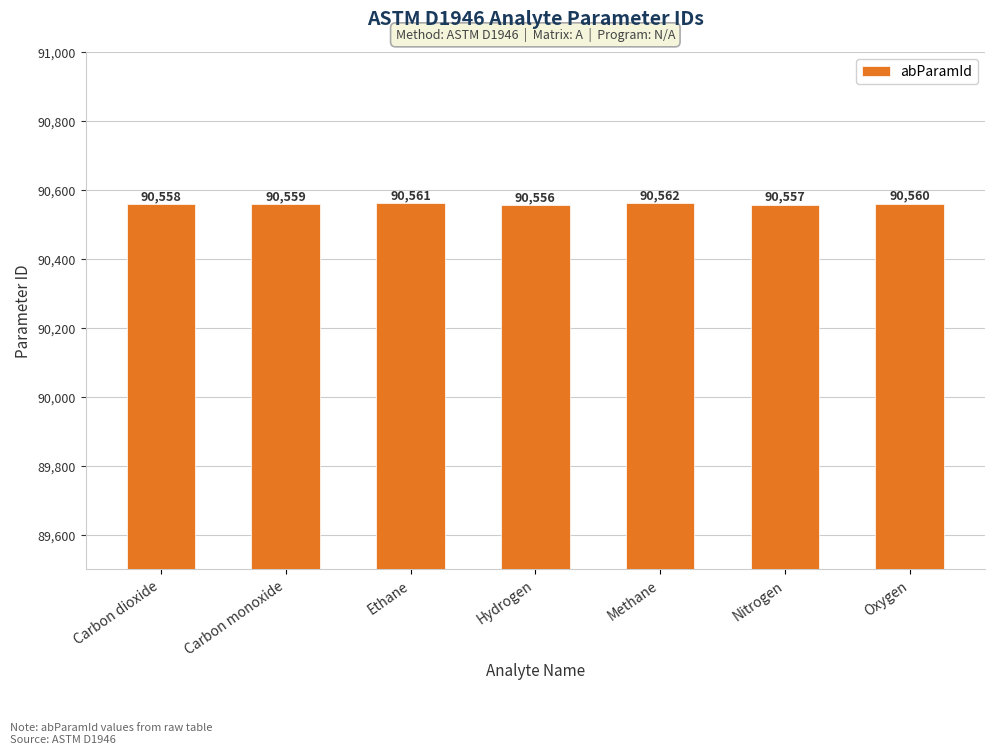

Reading right to left, list all the values displayed in this chart.

Oxygen=90560	Nitrogen=90557	Methane=90562	Hydrogen=90556	Ethane=90561	Carbon monoxide=90559	Carbon dioxide=90558